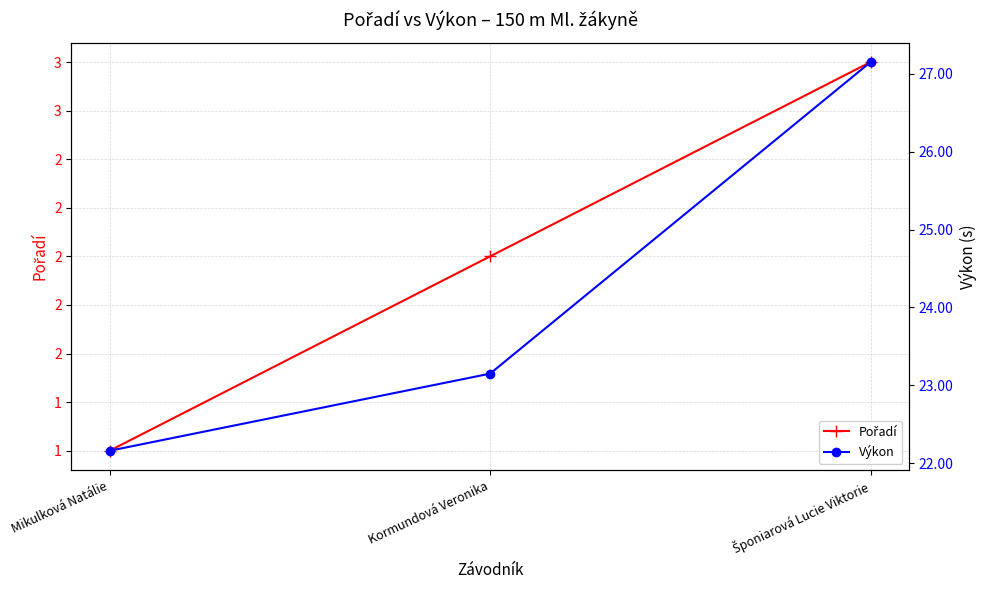

How many values in the Výkon series exceed 23?

2